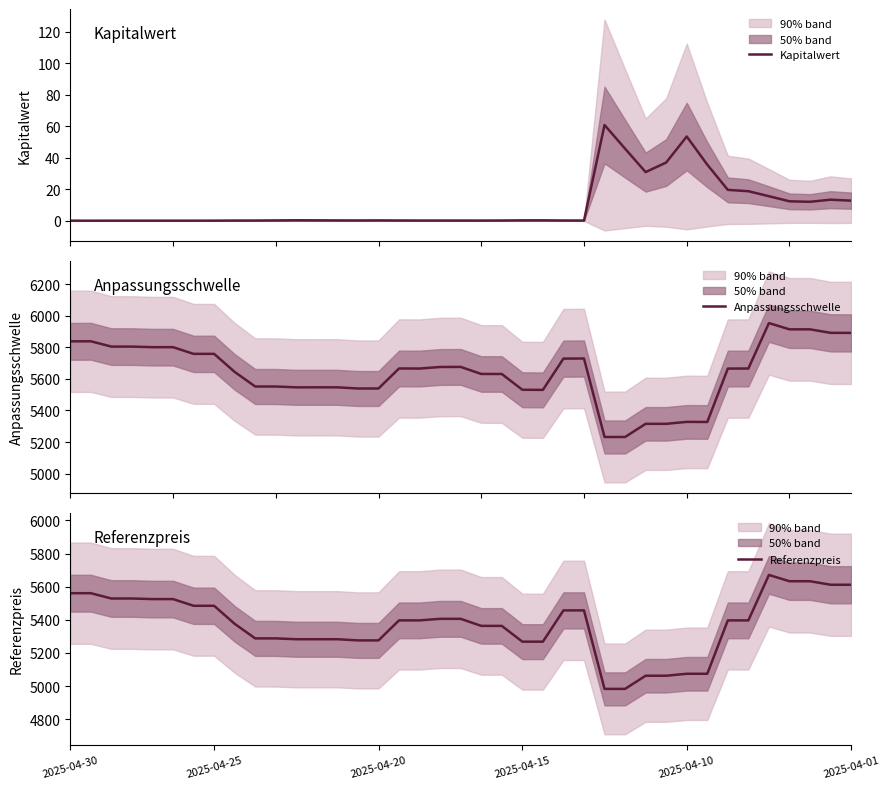

At which label does Referenzpreis first exceed 5396?

2025-04-30